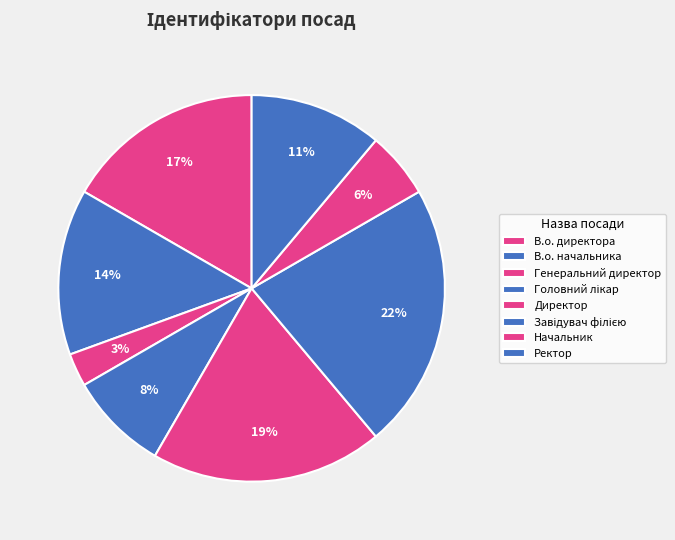

Is there any slice that represents more than half of the pie?

No